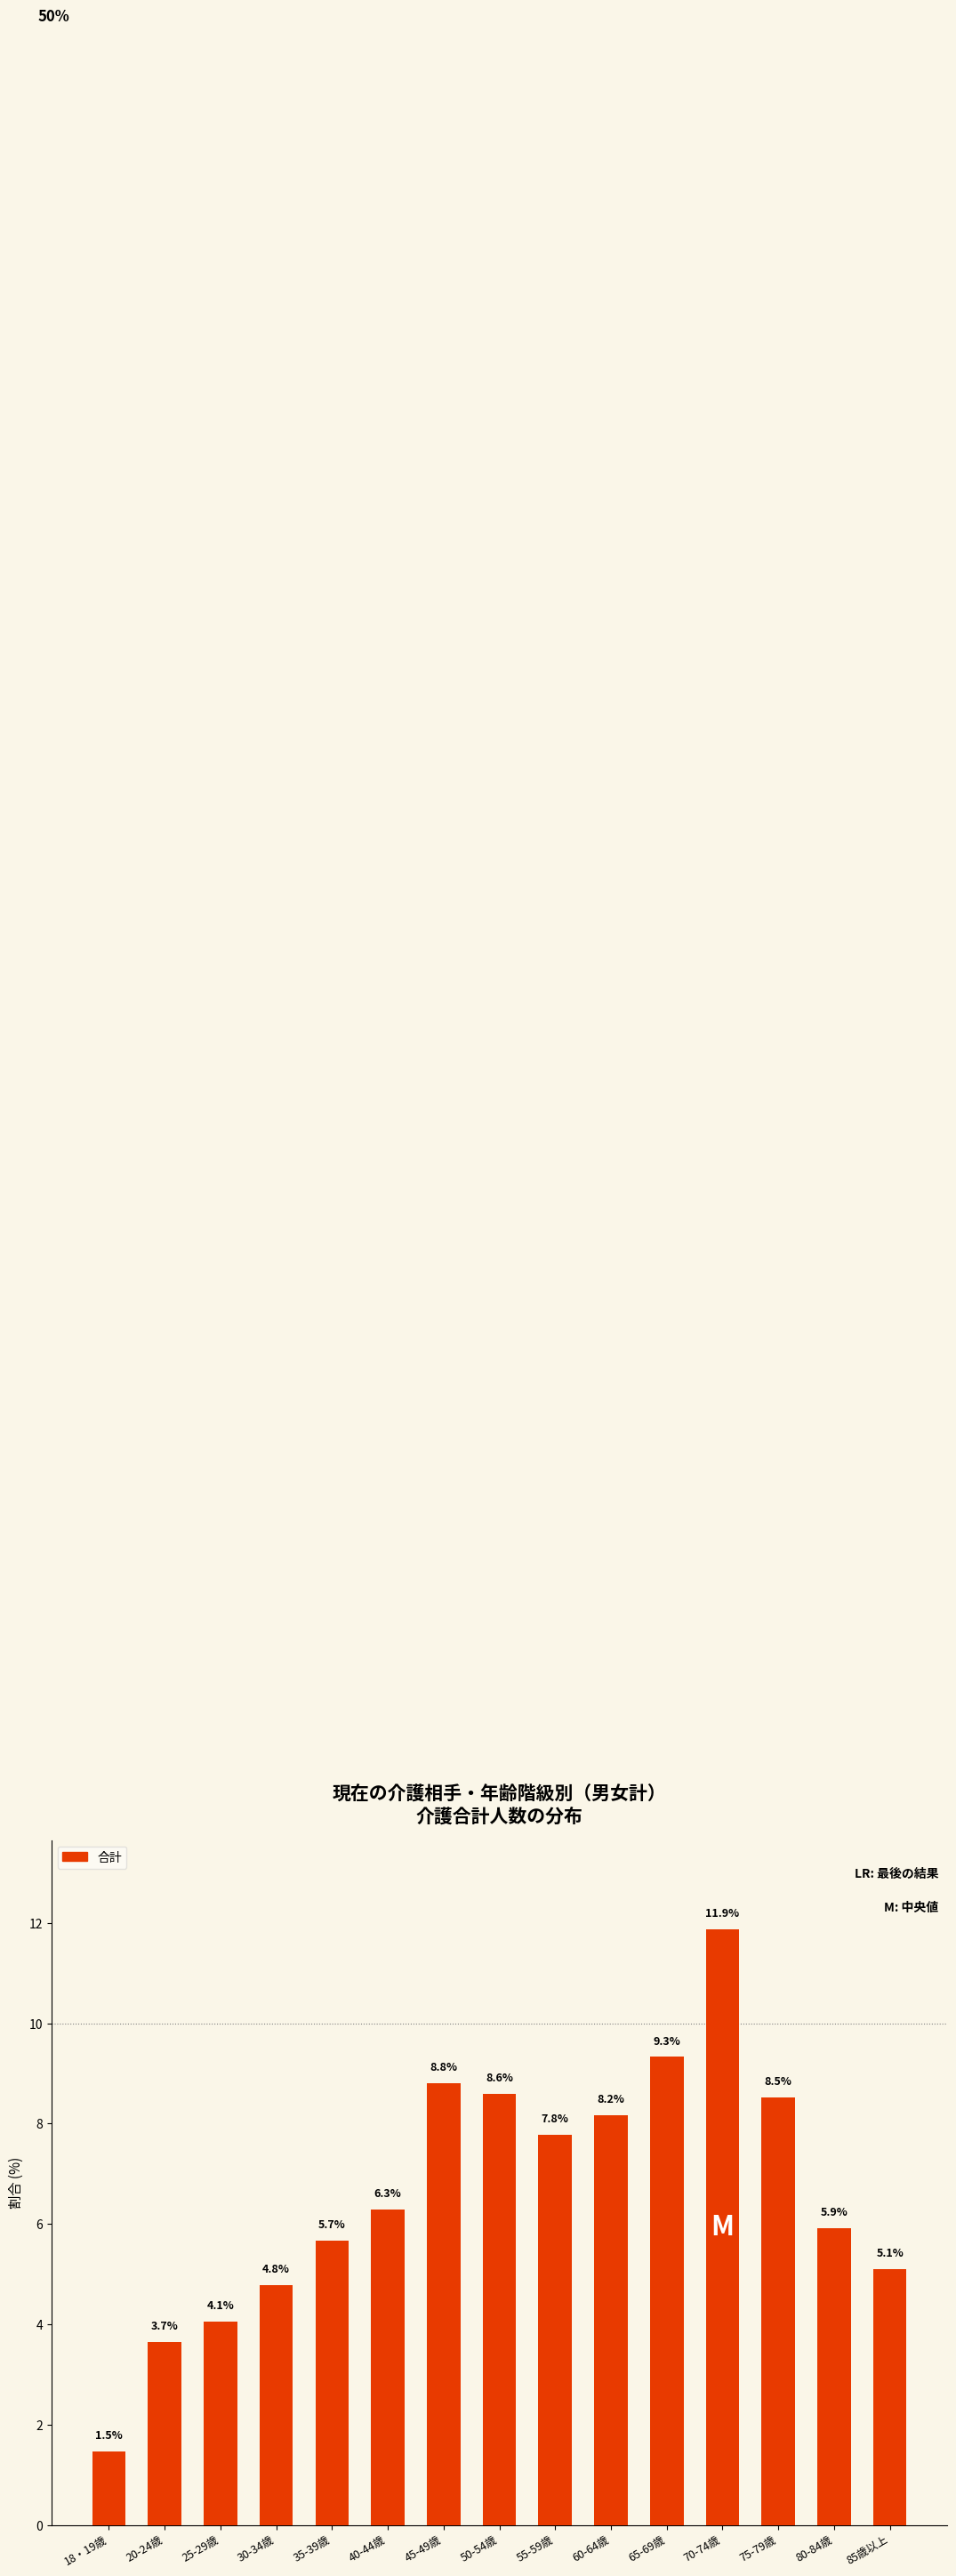

What is the smallest value displayed?

1.5